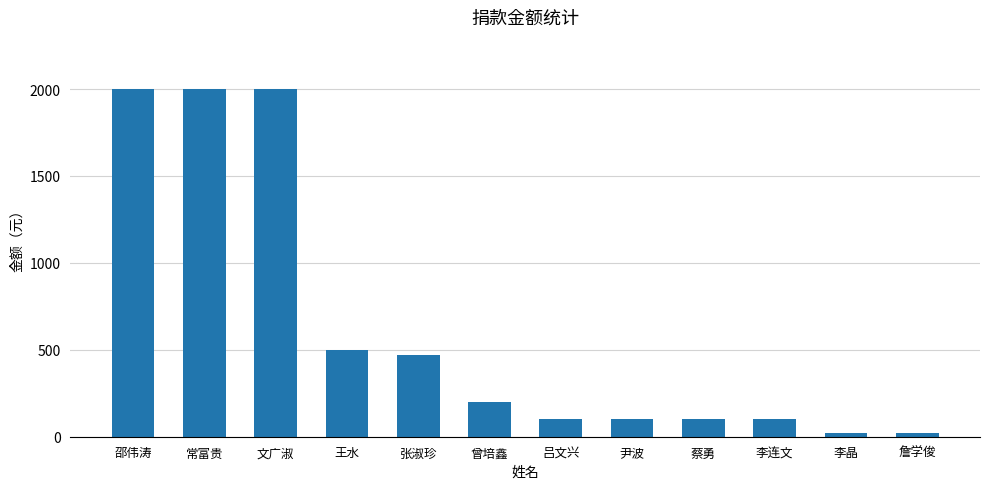

What is the difference between the maximum and minimum values?

1980